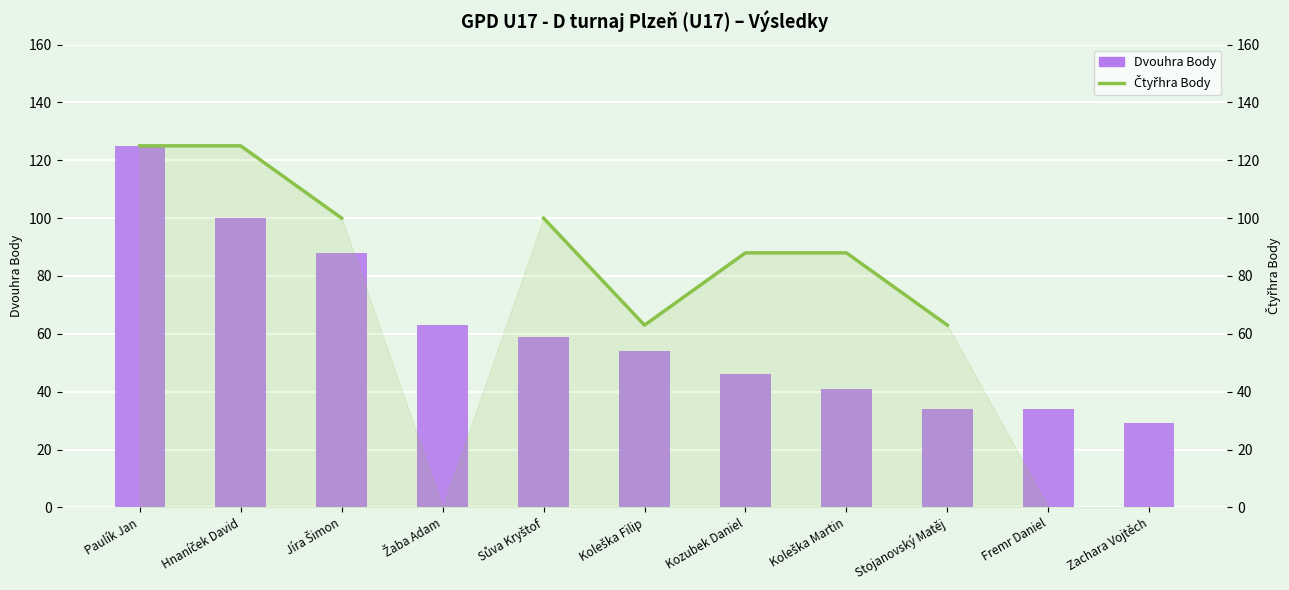

Between Paulík Jan and Kozubek Daniel, which is larger?

Paulík Jan